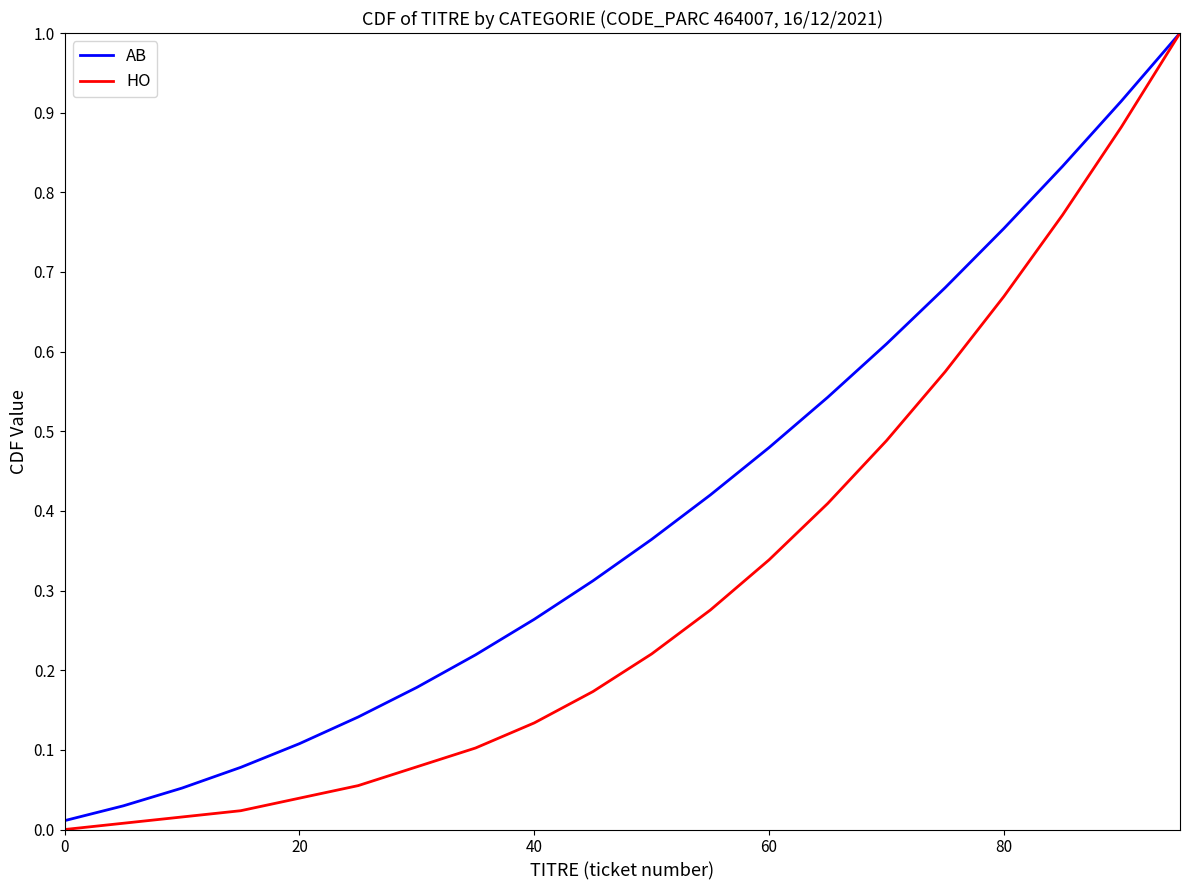

Count the number of categories in the chart.

20